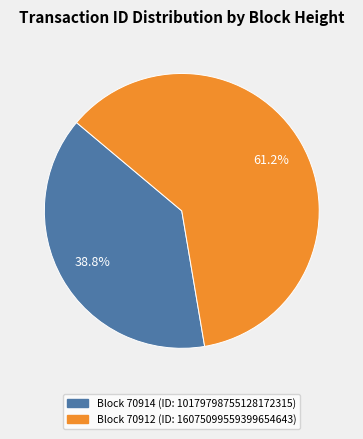

Is there a majority slice in this chart?

Yes